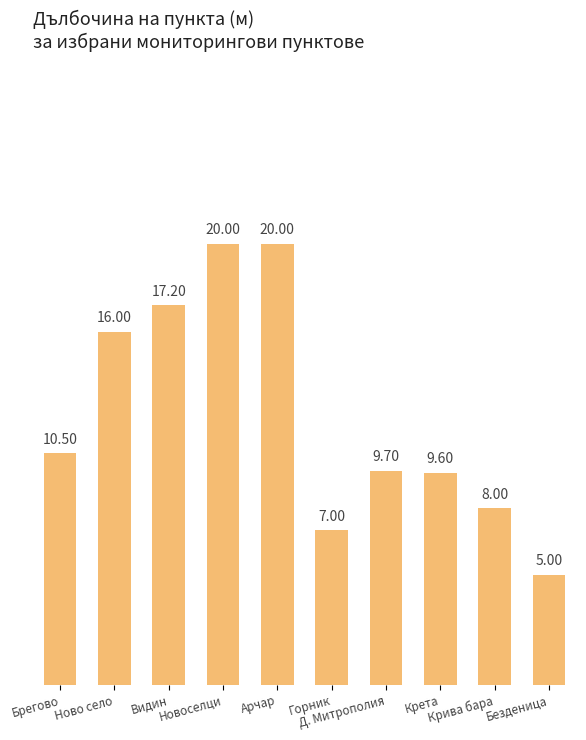

Reading left to right, what are all the values shown in this chart?

10.5	16.0	17.2	20.0	20.0	7.0	9.7	9.6	8.0	5.0